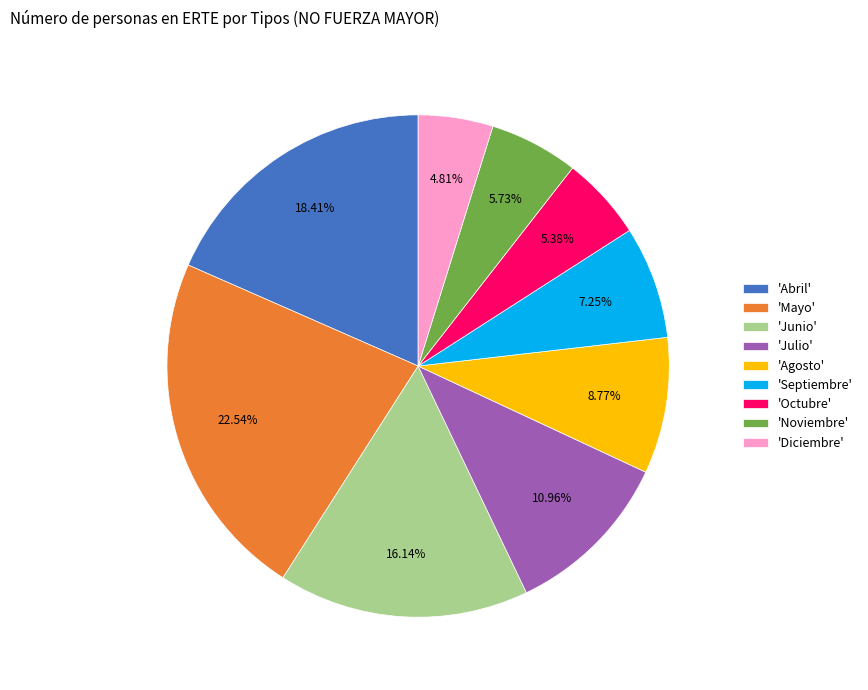

How many slices are in this pie chart?

9